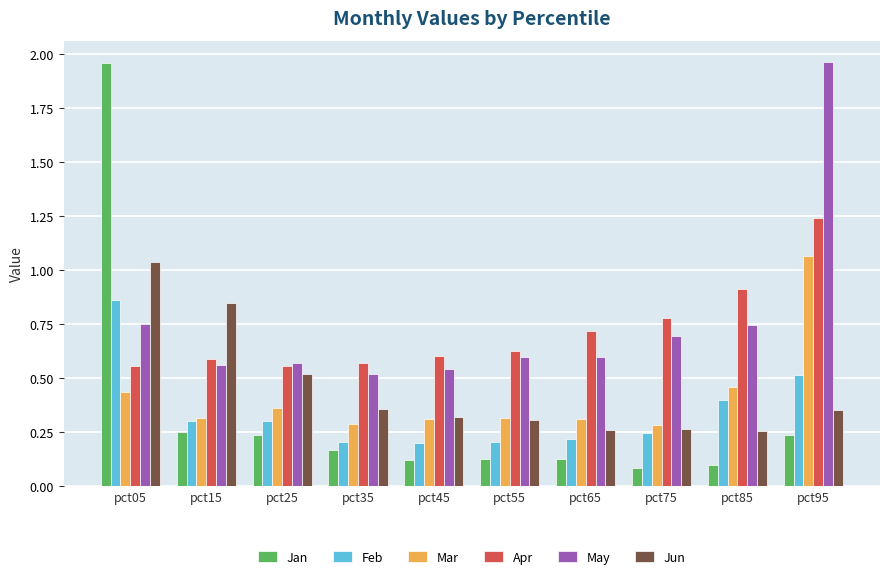

At how many categories does at least one series exceed 0?

10